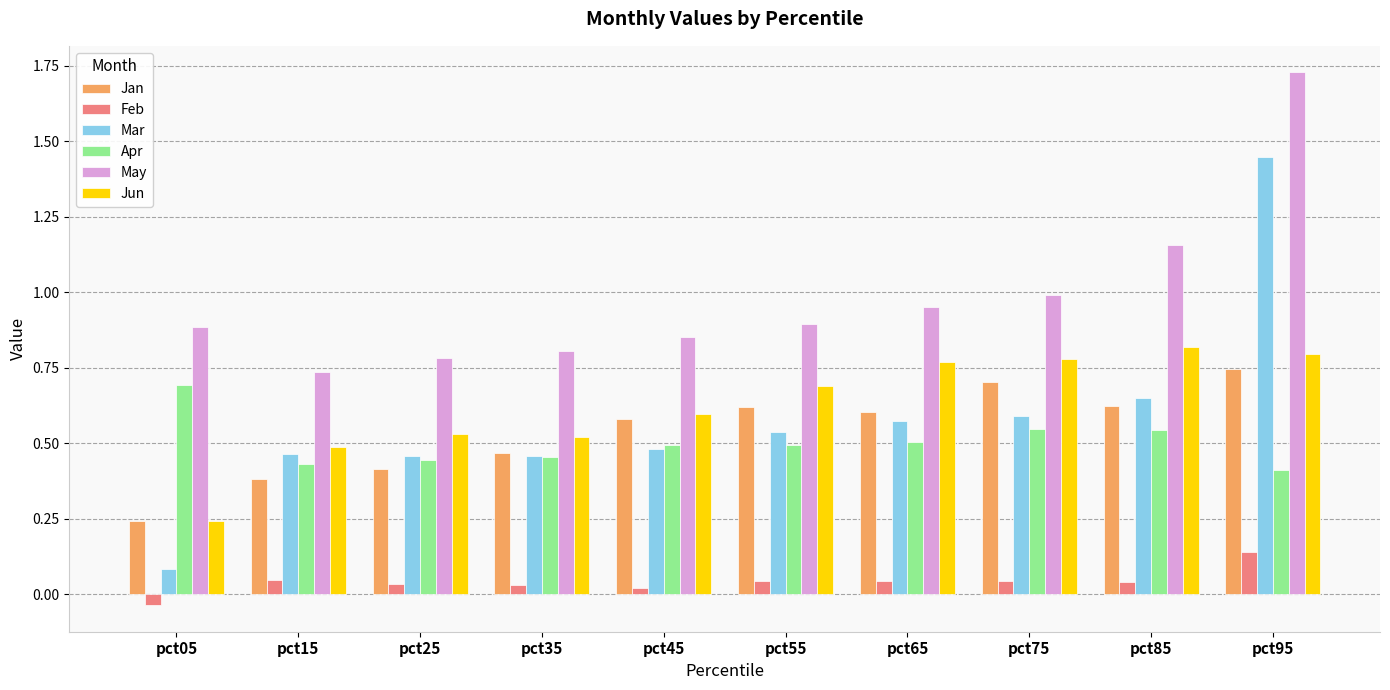

Is it true that Apr equals 0.5 at pct85?

True